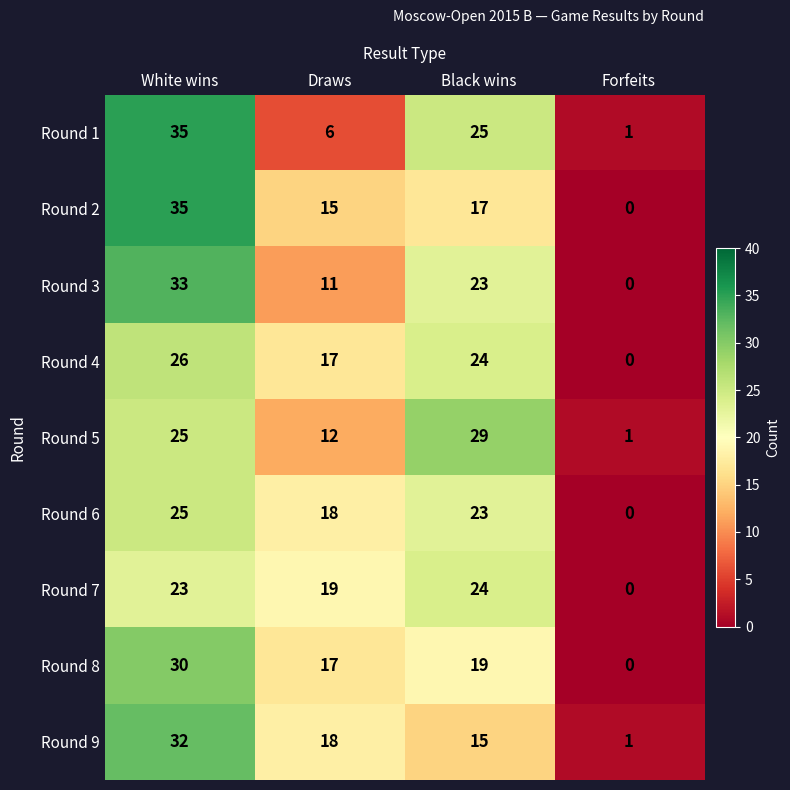

Which series changed the most between Black wins and Forfeits?

Round 5